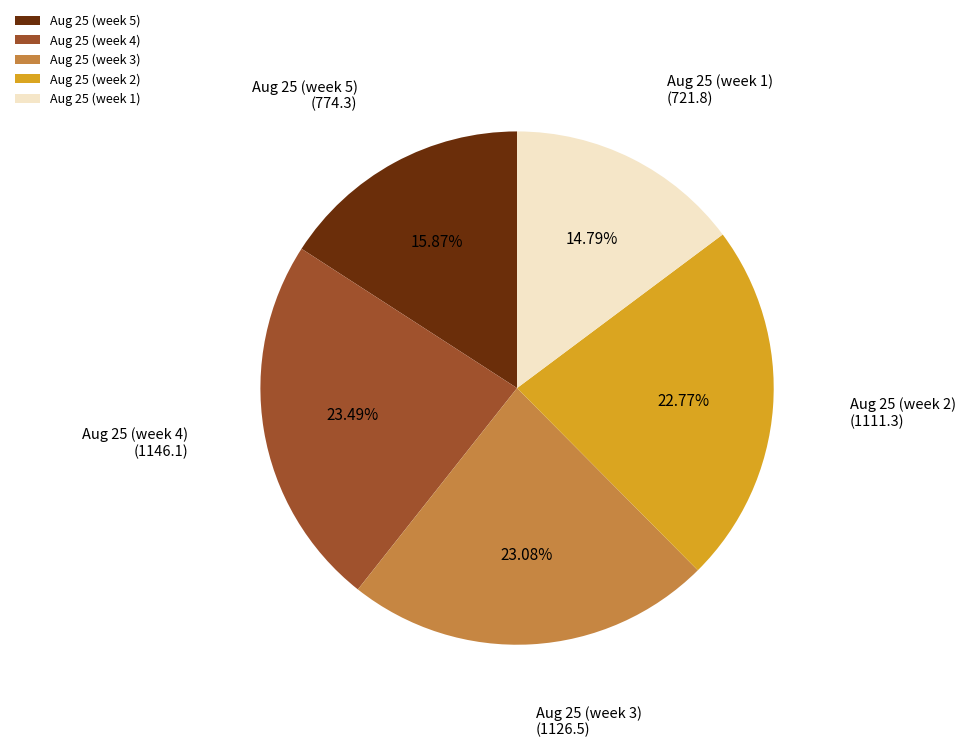

Count the number of slices in the pie.

5